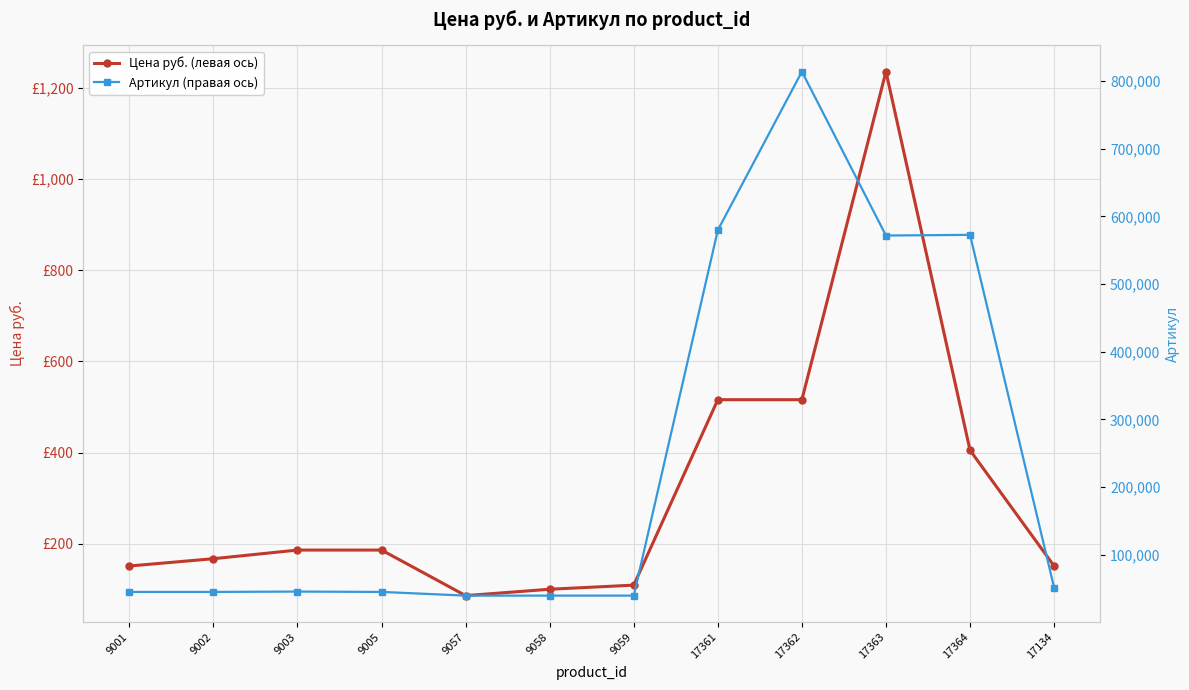

What is the minimum value shown in the chart?

86